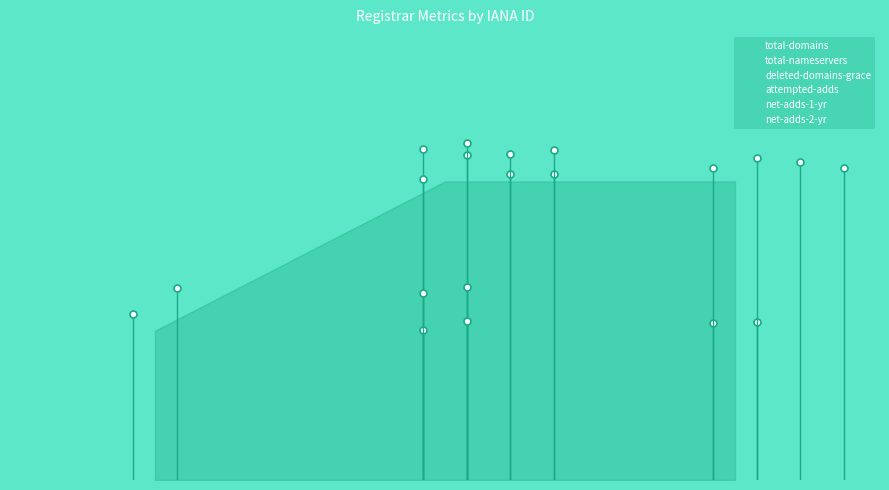

What position from the right is 9997?

3